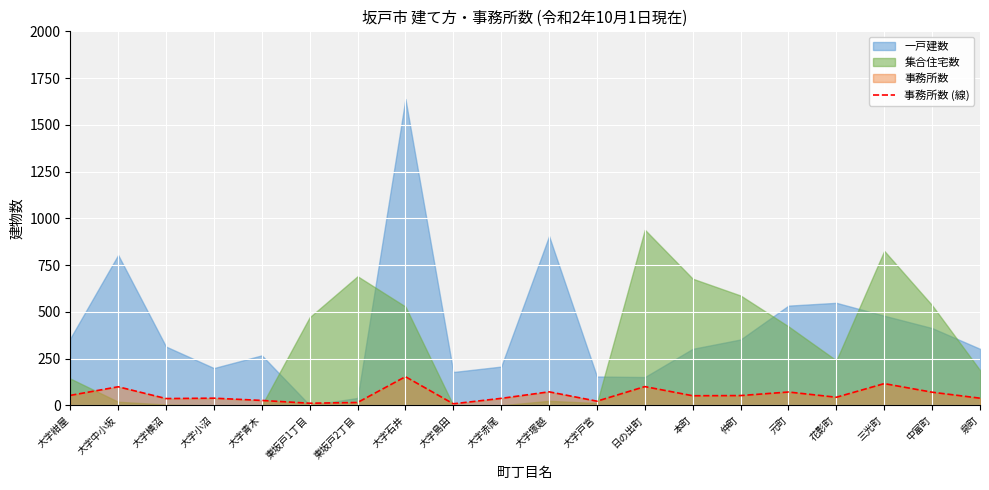

Is it true that the value at 大字塚越 is 72?

True